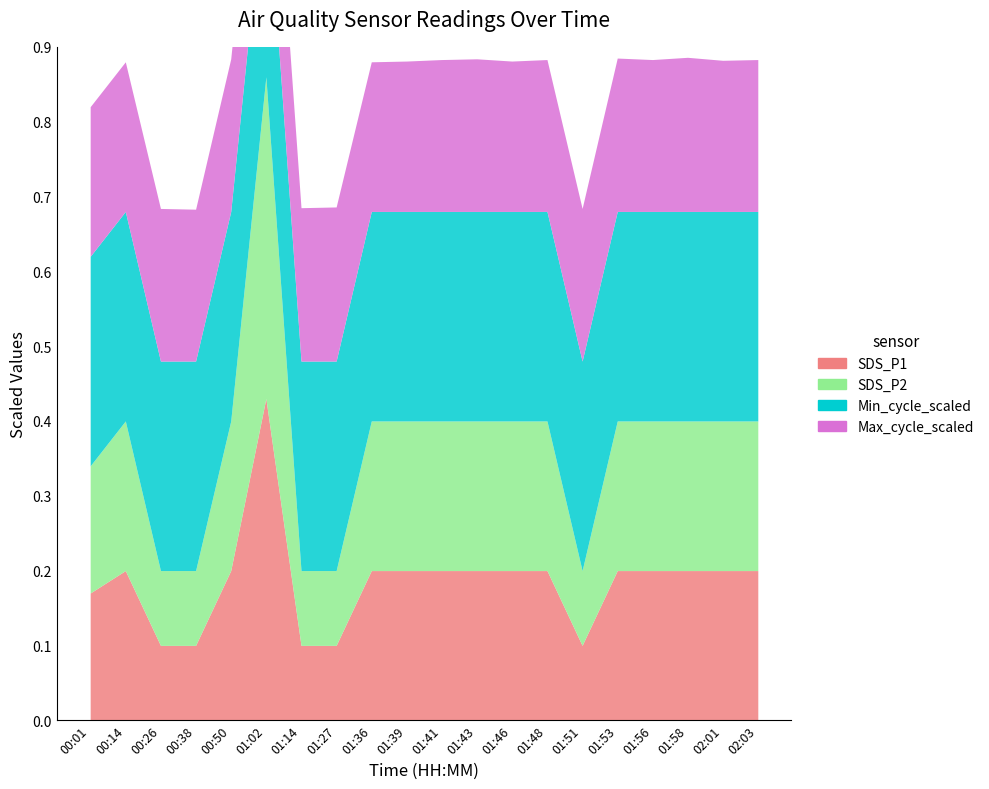

At which label does Max_cycle_scaled reach its minimum?

00:01